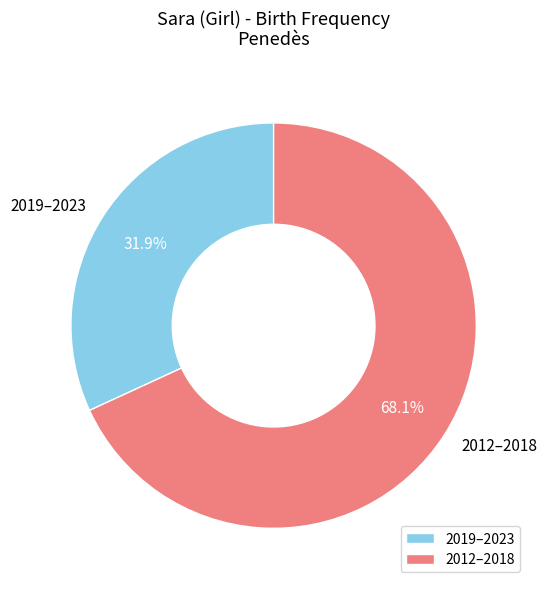

Which has a higher value, 2019–2023 or 2012–2018?

2012–2018